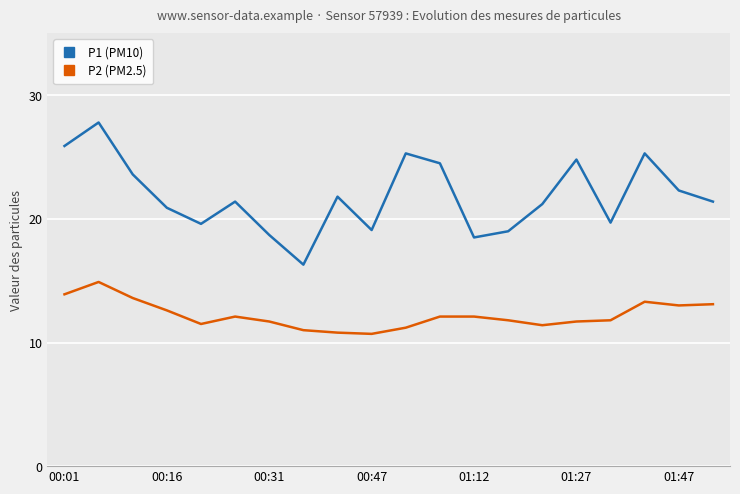

Which series has the largest total across all categories?

P1 (PM10)